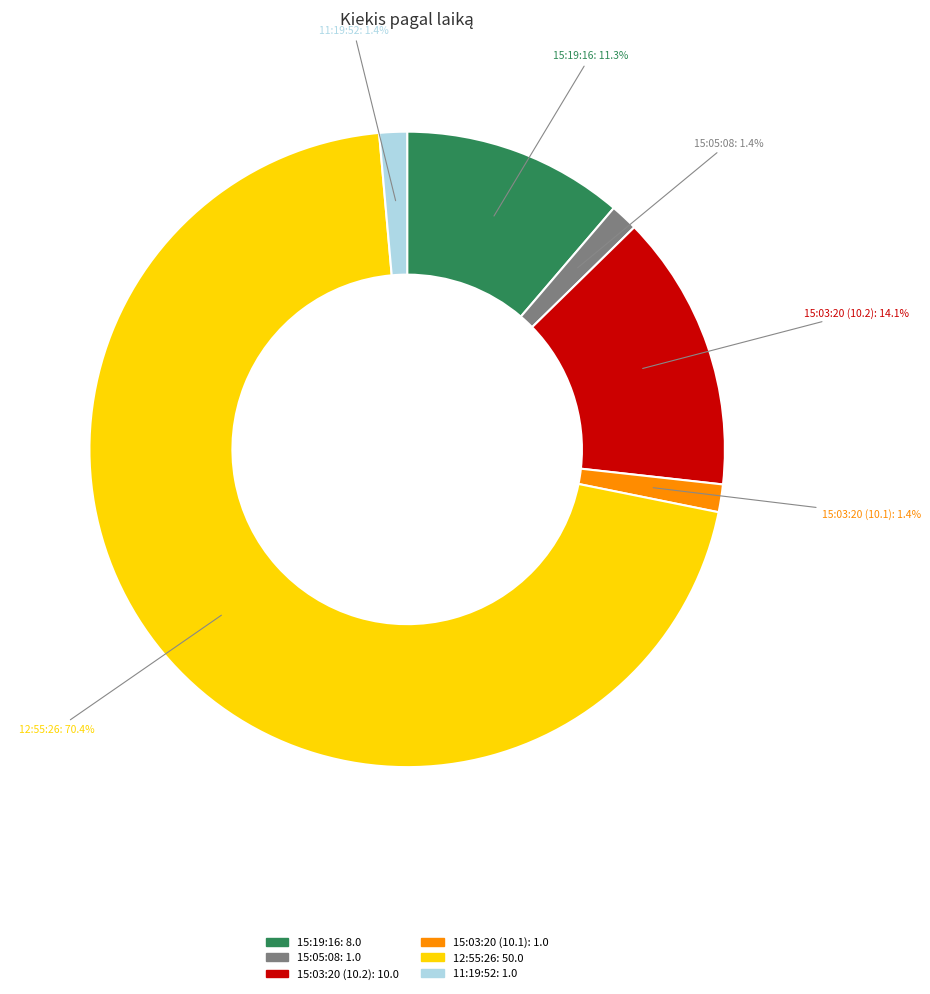

What is the ratio of the value at 15:03:20 (10.1) to the value at 15:19:16?

0.1